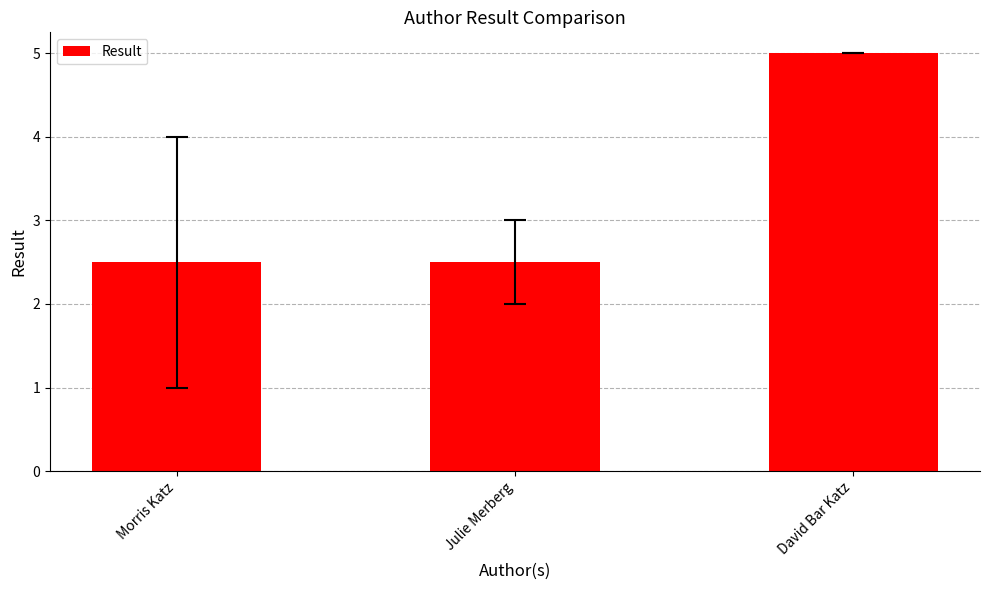

Which has a higher value, Julie Merberg or David Bar Katz?

David Bar Katz